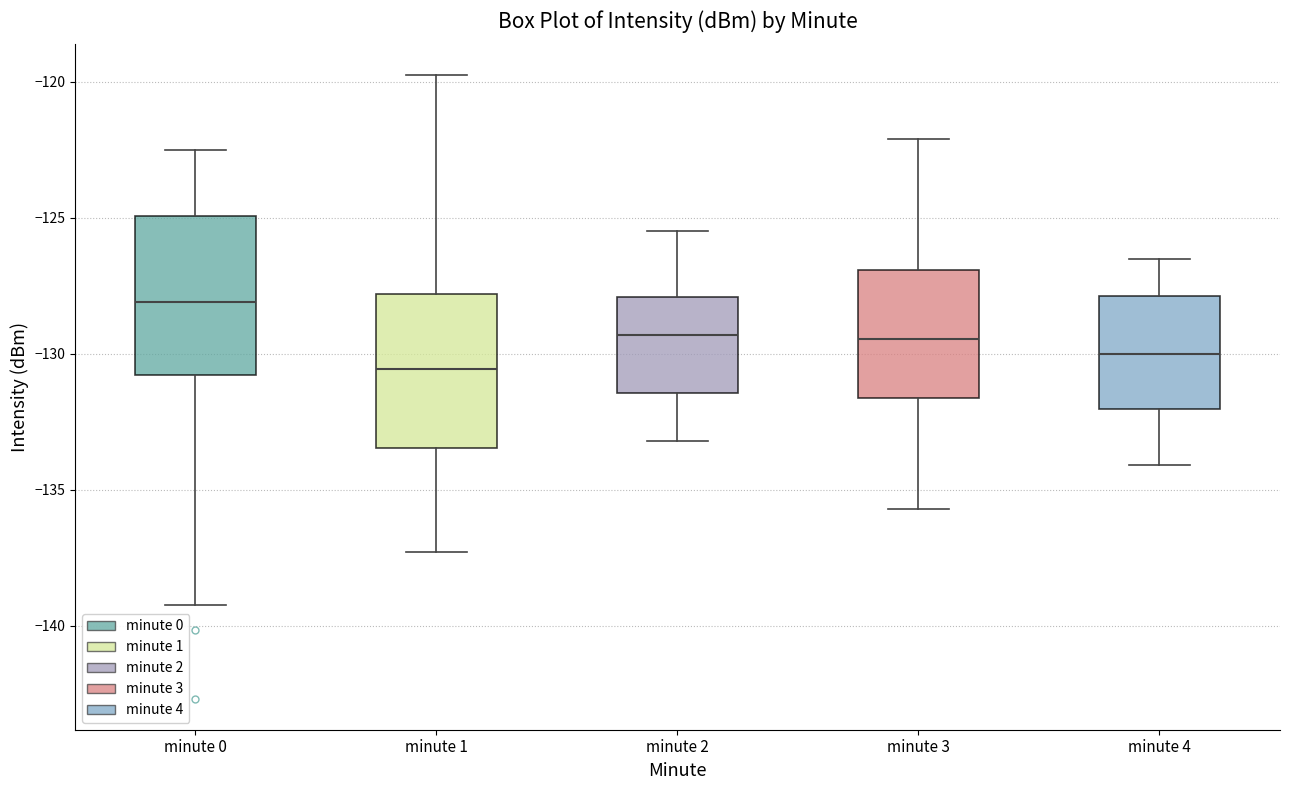

Reading left to right, transcribe this box plot: for each box, give where its median line is, the range the box spans, and where its two whiskers end, as read against the y-axis. The values are not printed on the chart, so give them approximately, as read against the axis.

minute 0: median -128.0, box -131.0 to -125.0, whiskers -139.0 to -122.5
minute 1: median -130.5, box -133.5 to -128.0, whiskers -137.5 to -120.0
minute 2: median -129.5, box -131.5 to -128.0, whiskers -133.0 to -125.5
minute 3: median -129.5, box -131.5 to -127.0, whiskers -135.5 to -122.0
minute 4: median -130.0, box -132.0 to -128.0, whiskers -134.0 to -126.5